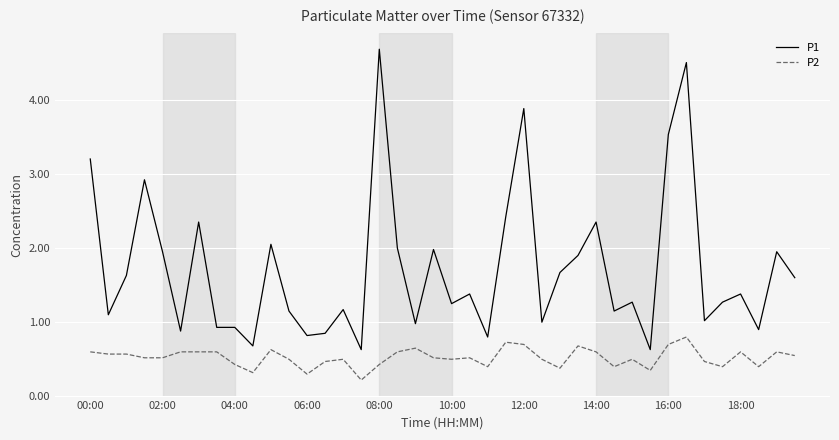

What is the difference between the second highest and second lowest values in the P1 series?

3.9